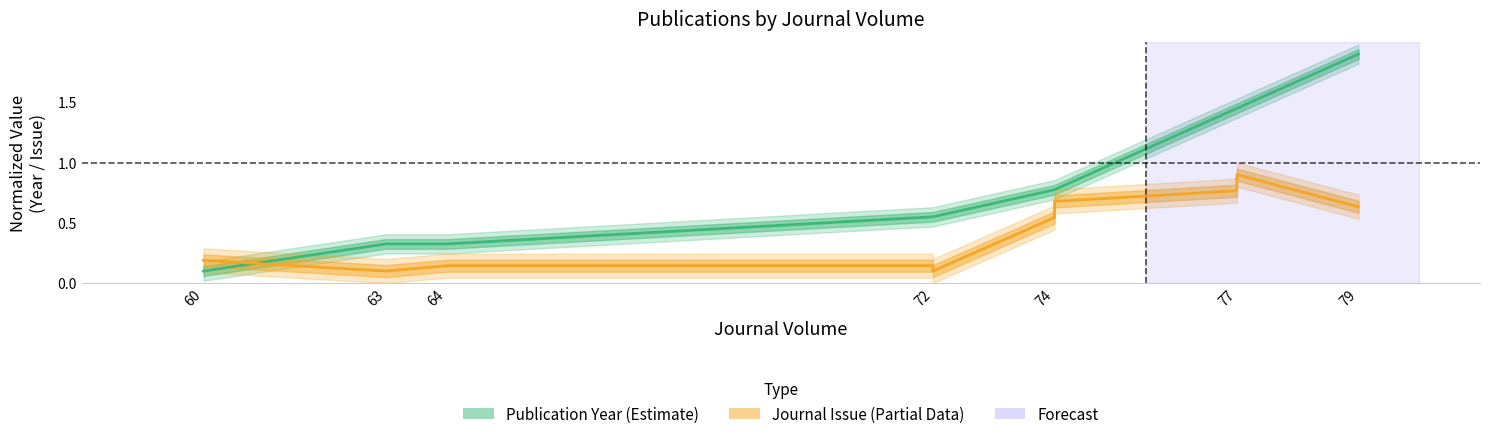

Rank the series by their maximum value, from lowest to highest.

Journal Issue, Publication Year